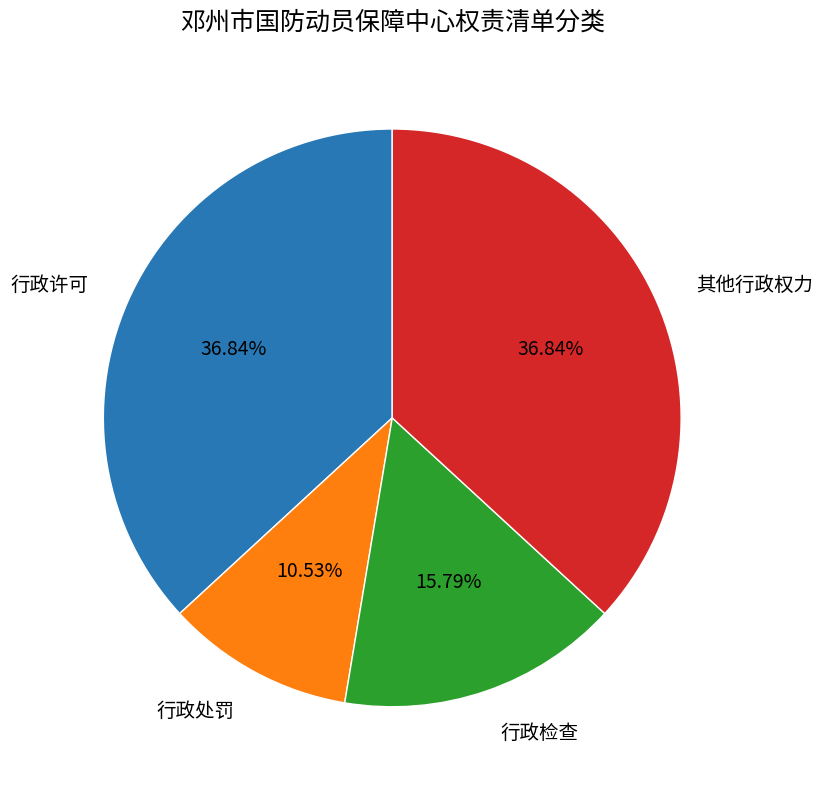

Count the number of slices in the pie.

4